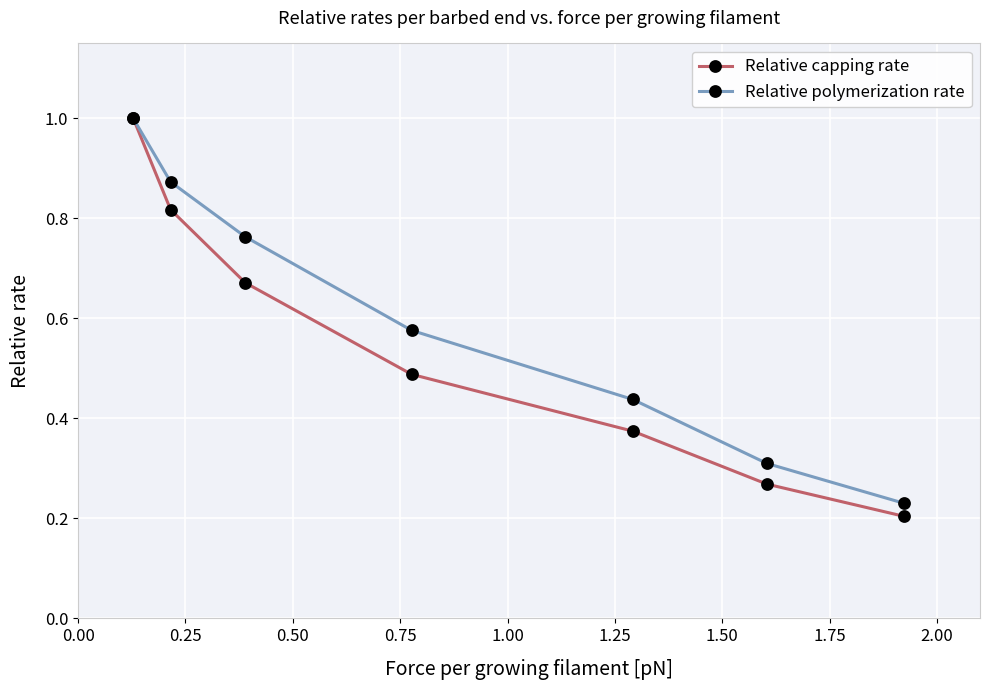

What are all the series names shown in the legend?

Relative capping rate, Relative polymerization rate